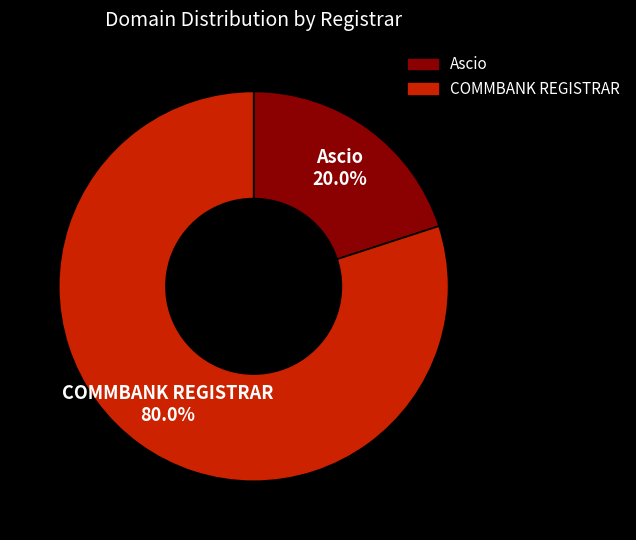

Is it true that Ascio is 13% of the pie?

False